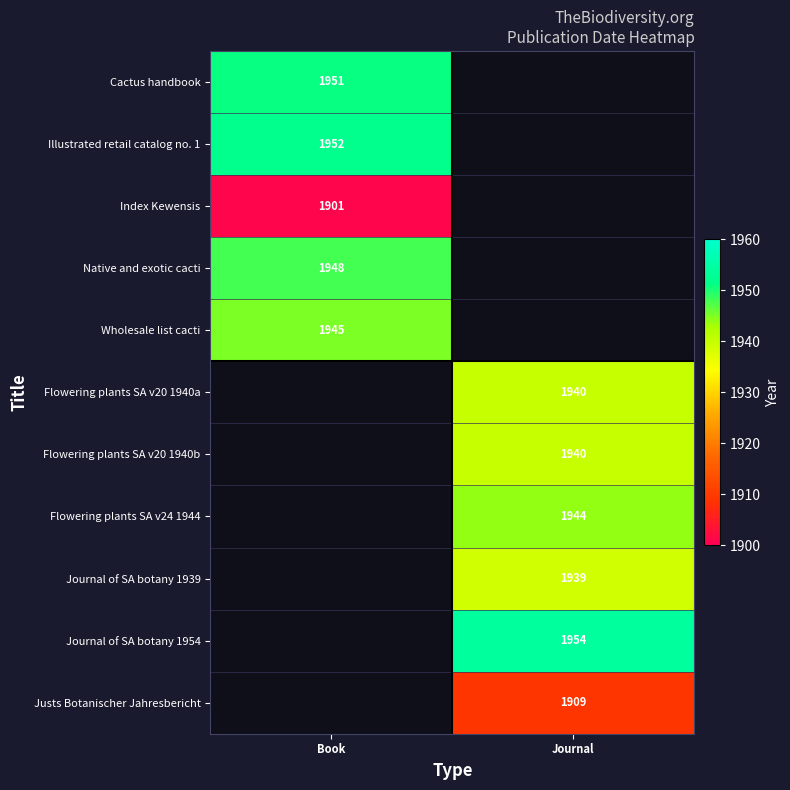

What is the spread (max minus min) of values at Book?

51.0